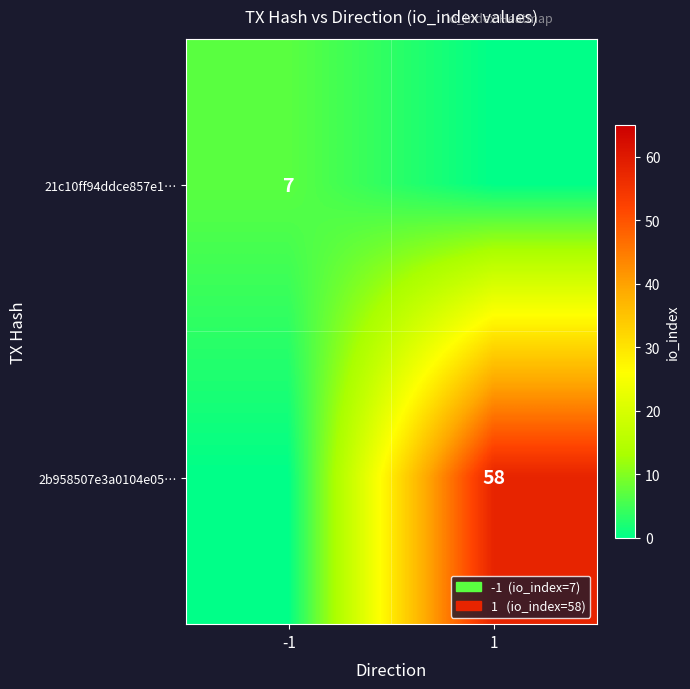

Which category has the highest value across all series?

1